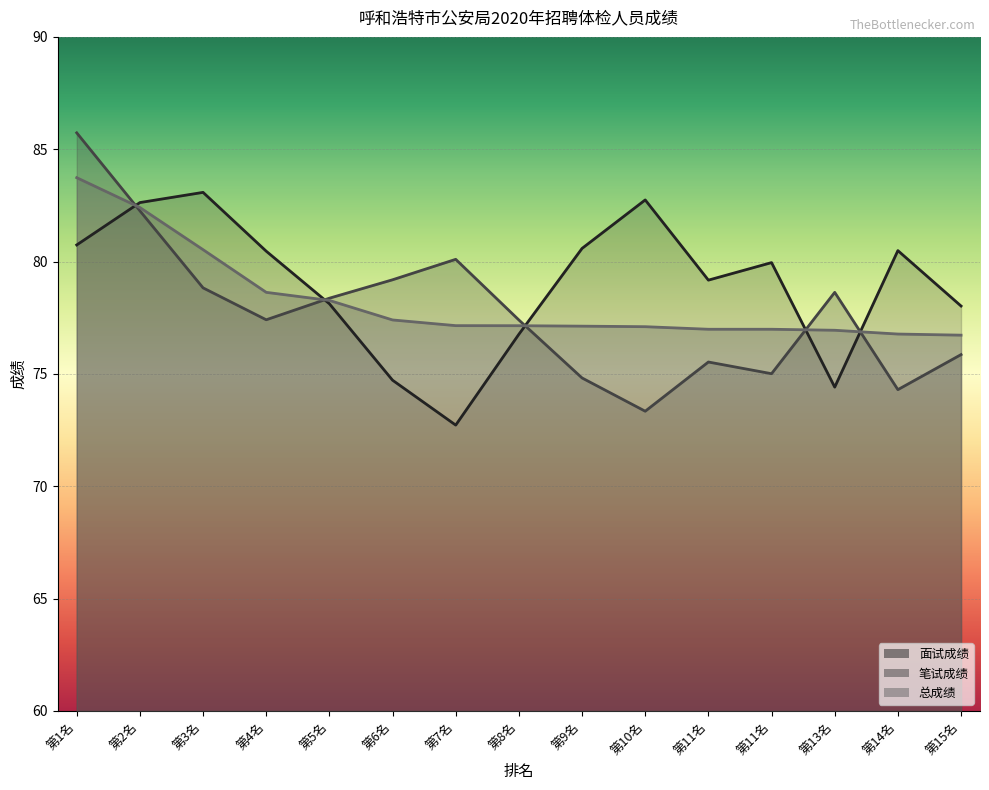

How many times do 笔试成绩 and 总成绩 cross each other?

5